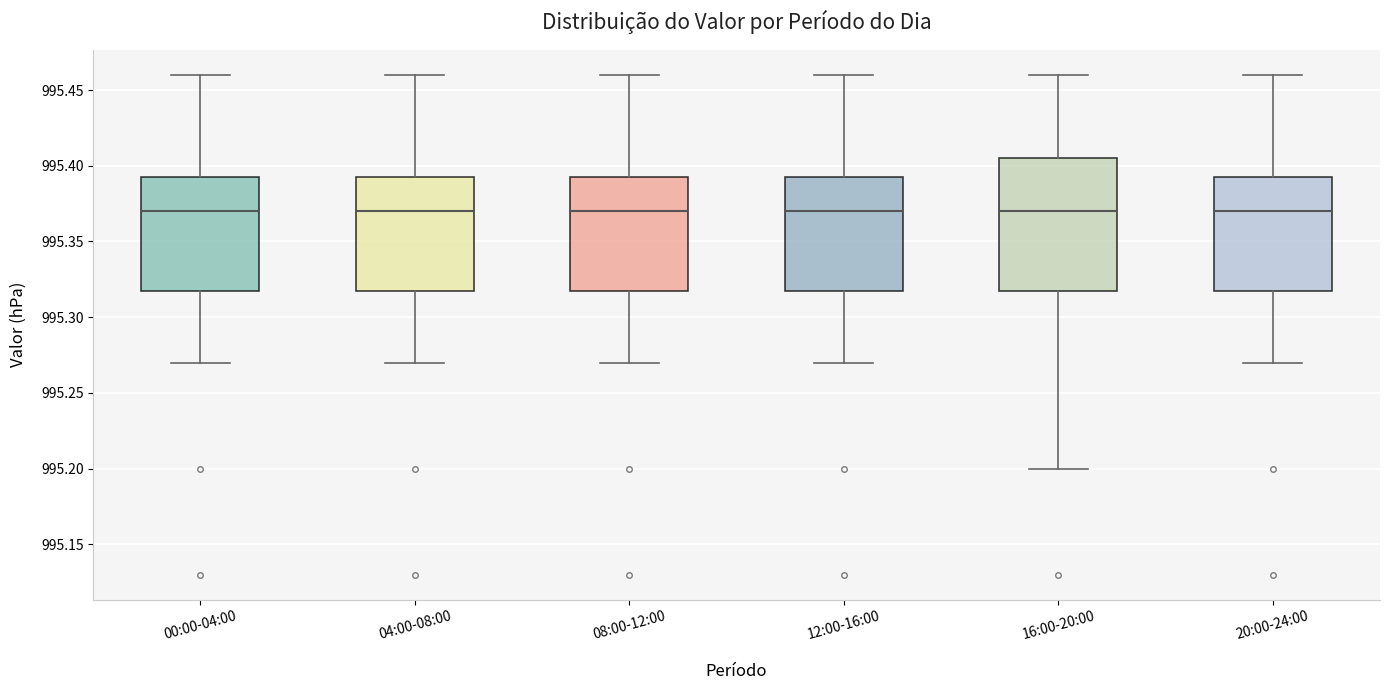

Where does the lower whisker of the box for 00:00-04:00 end on the y-axis? The values are not printed on the chart, so give them approximately, as read against the axis.

995.270